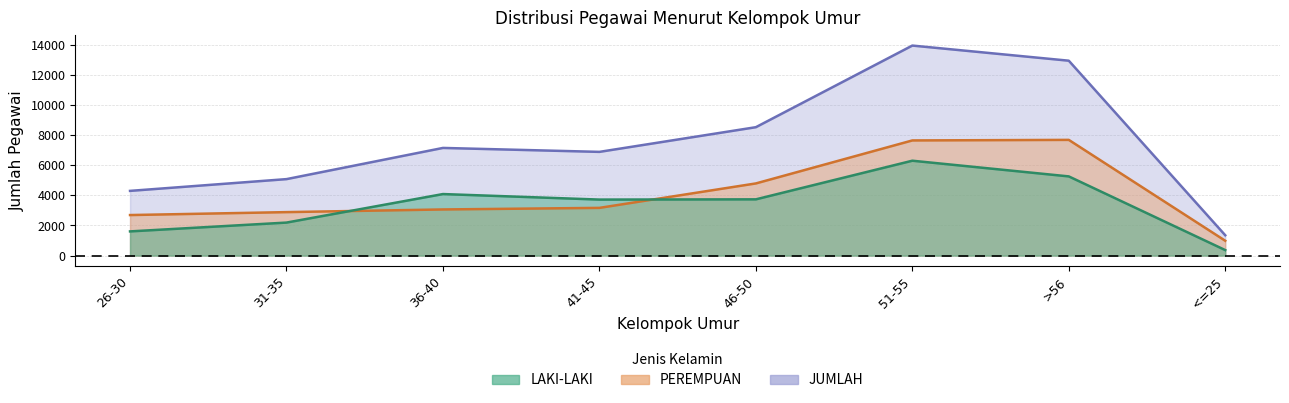

At which label does JUMLAH reach its peak?

51-55